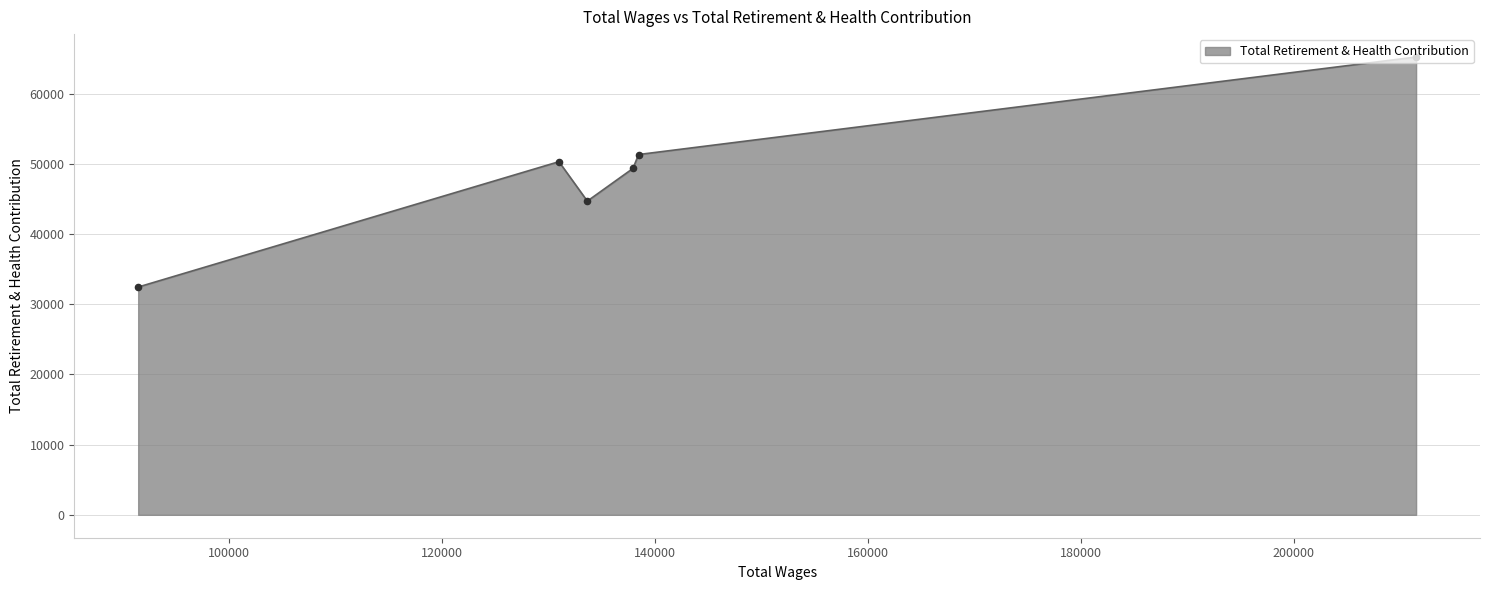

What is the difference between the maximum and minimum values?

32780